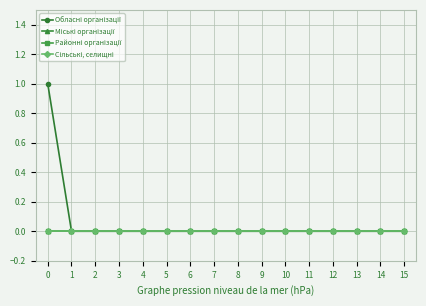

Which series has the largest total across all categories?

Обласні організації